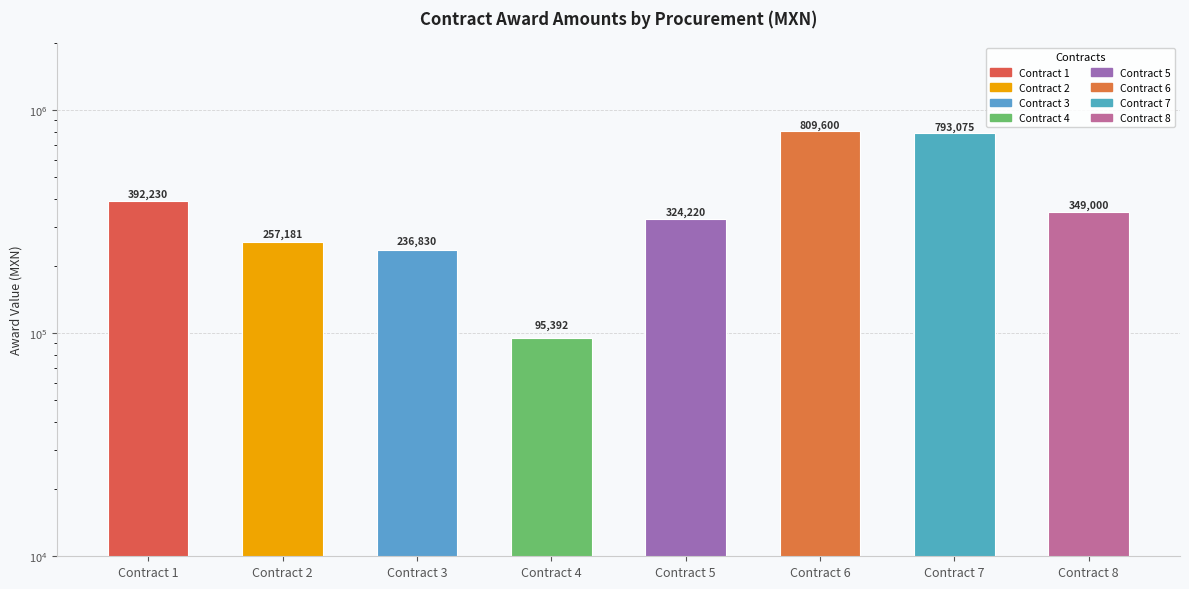

What is the difference between the second highest and second lowest values?

556245.1